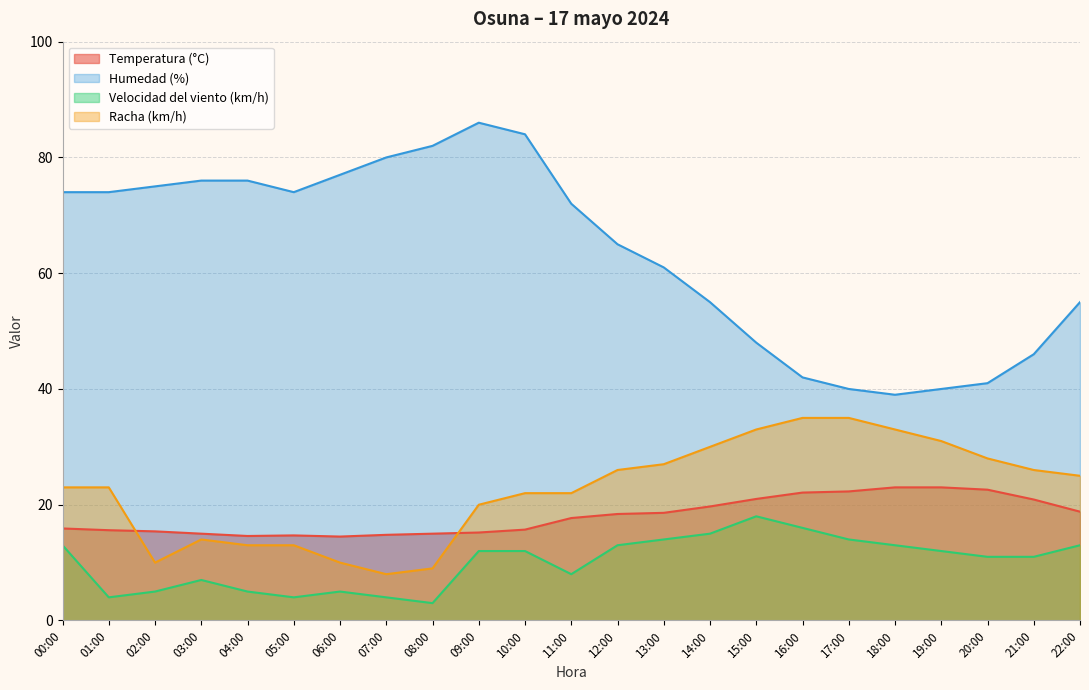

Which has a higher value, 17:00 or 03:00?

17:00